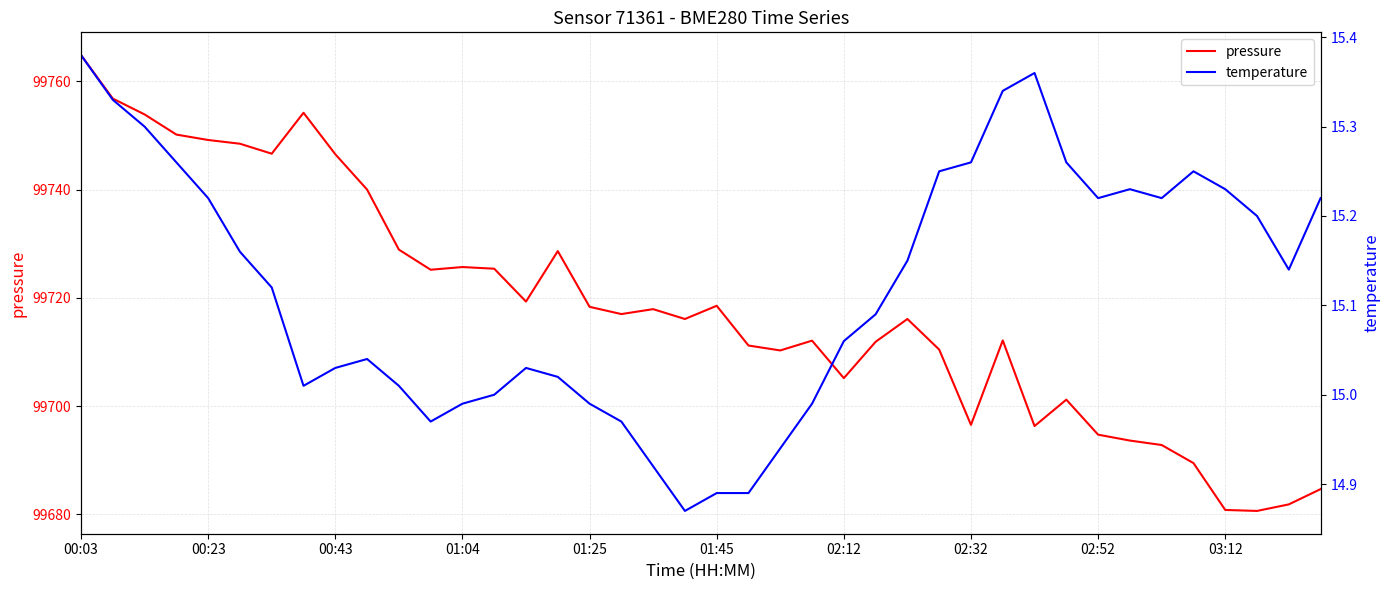

At how many categories does at least one series exceed 37425?

40